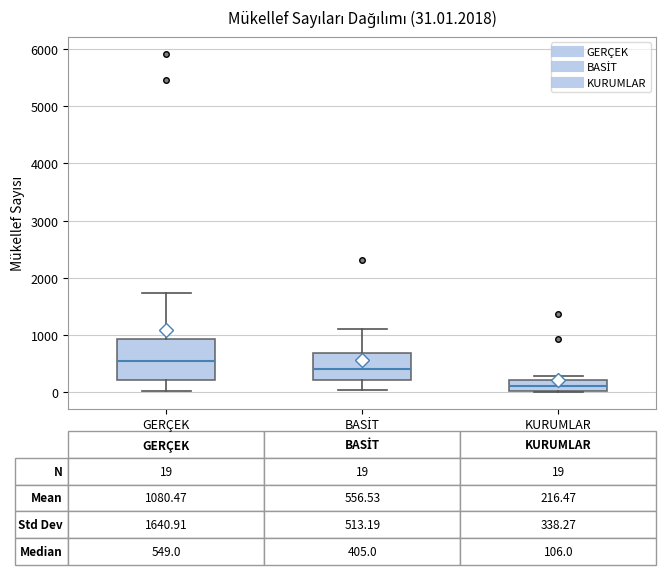

Comparing the boxes themselves (not the whiskers), which one is the tallest?

GERÇEK